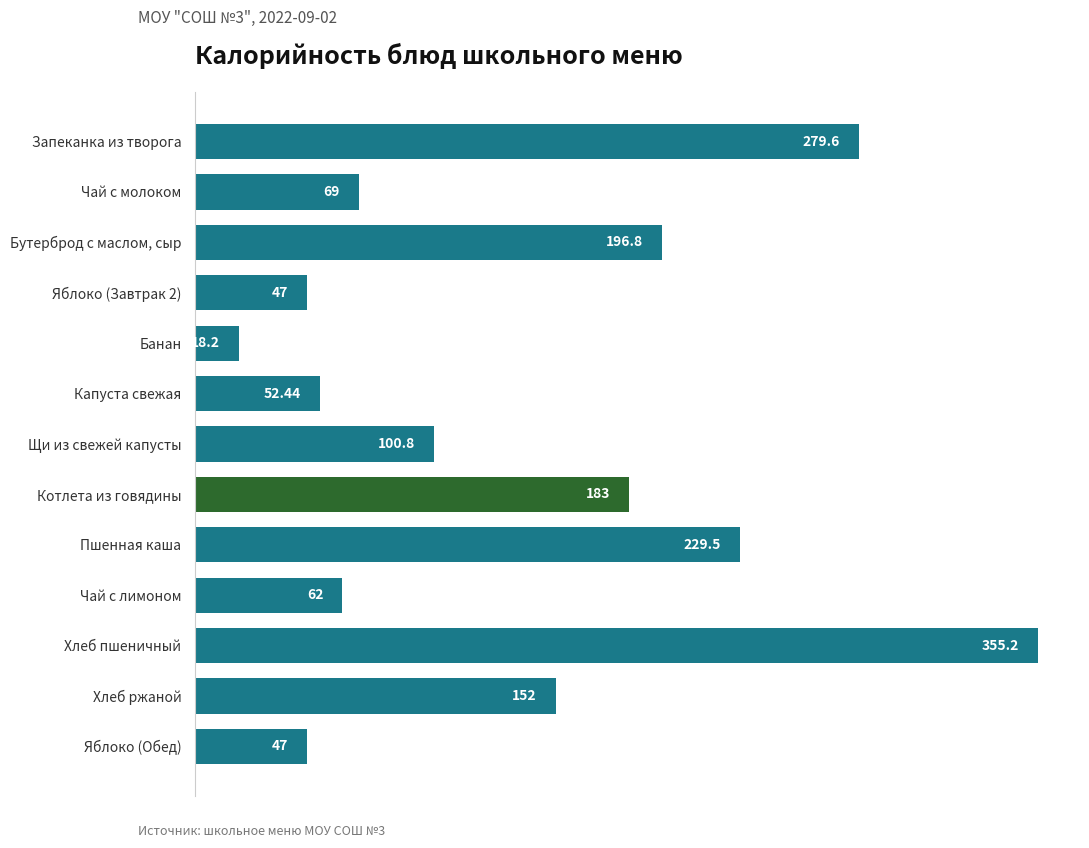

What is the difference between the maximum and minimum values?

337.0